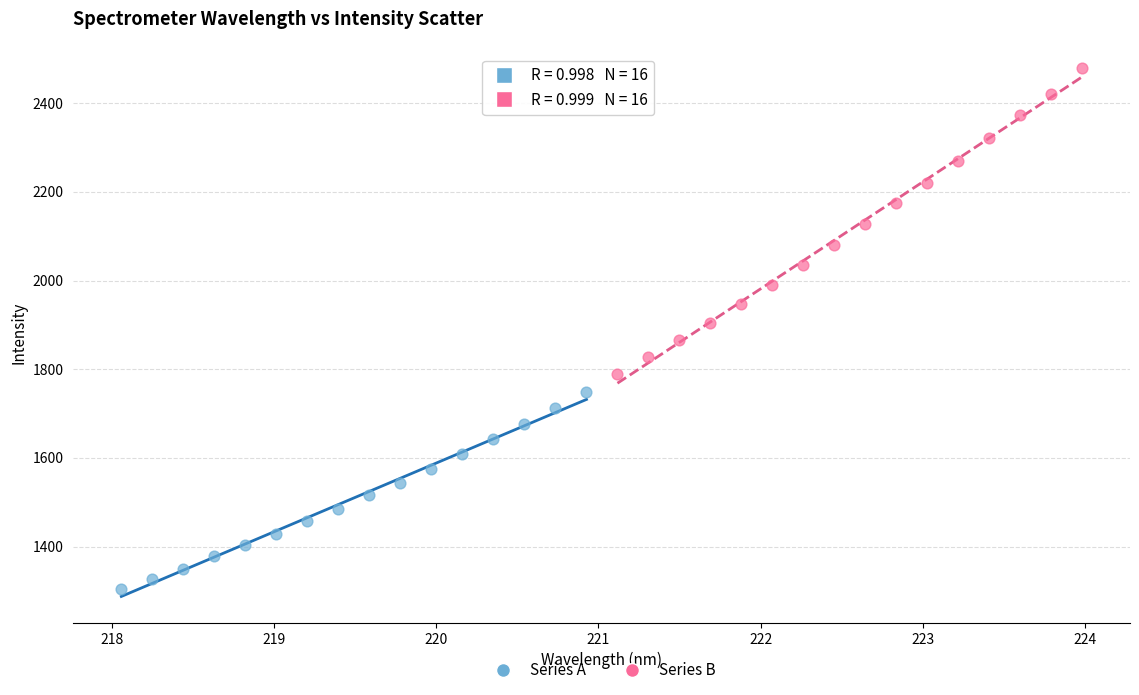

Which series contains the highest Y value?

Series B